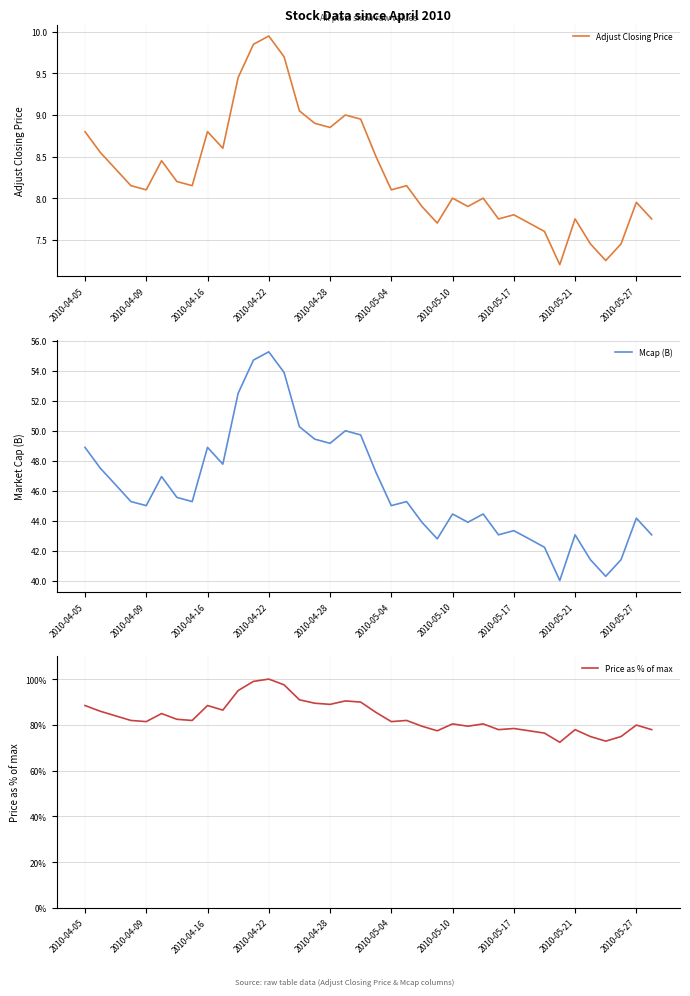

What are all the series names shown in the legend?

Adjust Closing Price, Mcap (B), Price as % of max